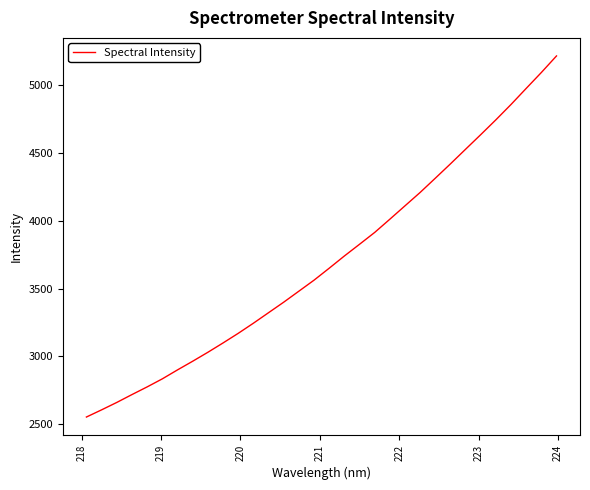

What is the smallest value displayed?

2552.4